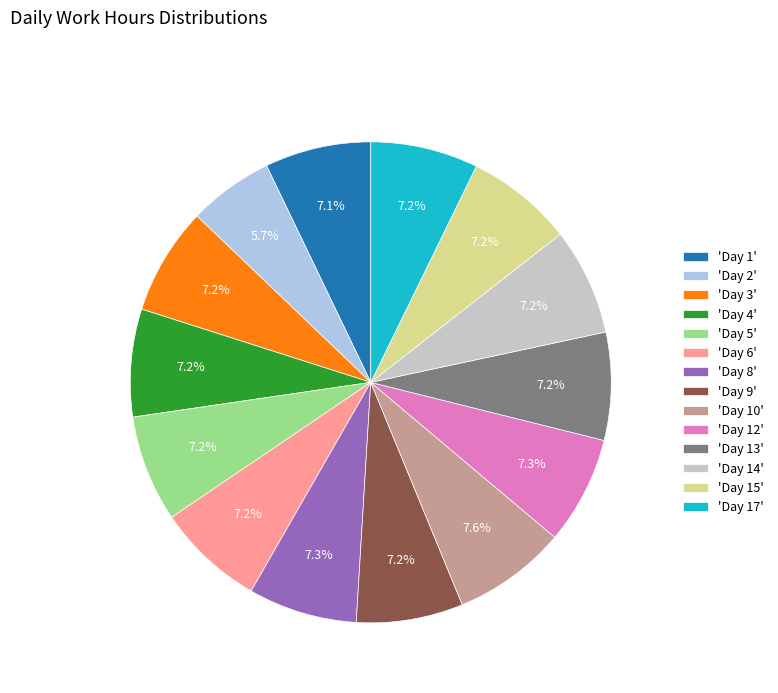

What is the ratio of the value at 'Day 12' to the value at 'Day 2'?

1.3